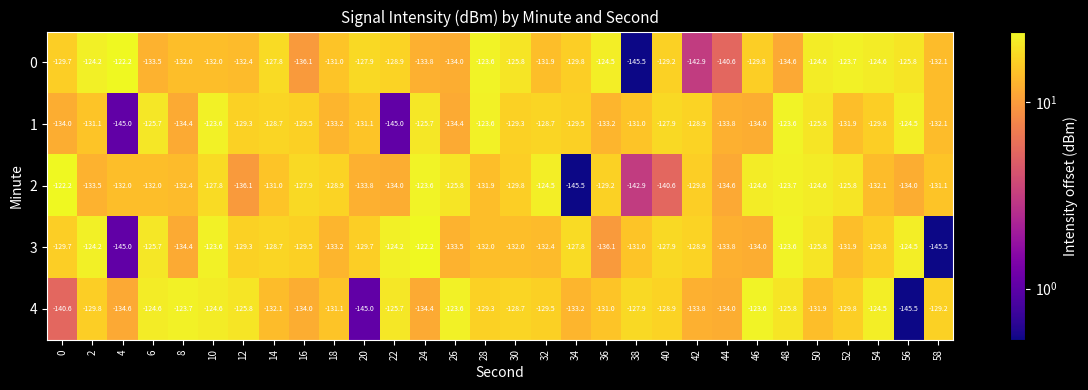

What is the spread (max minus min) of values at 20?

17.1